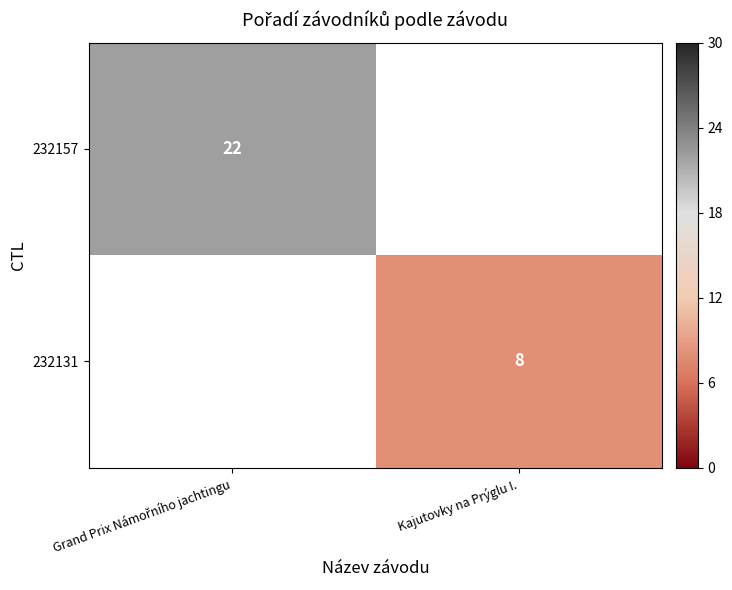

Is it true that 232131 equals 8 at Kajutovky na Prýglu I.?

True